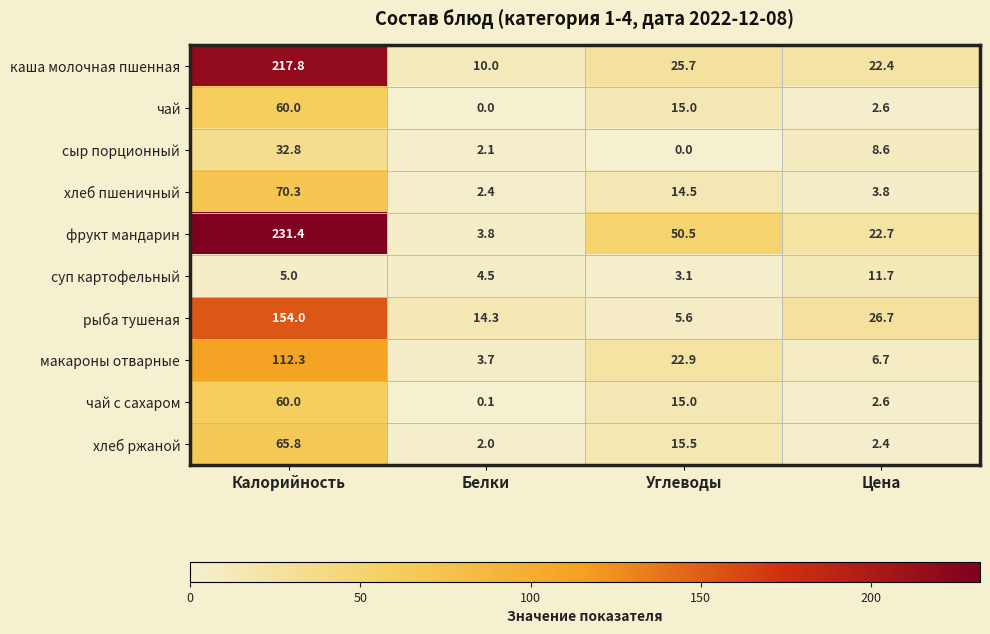

What is the total value across all series at Калорийность?

1009.4